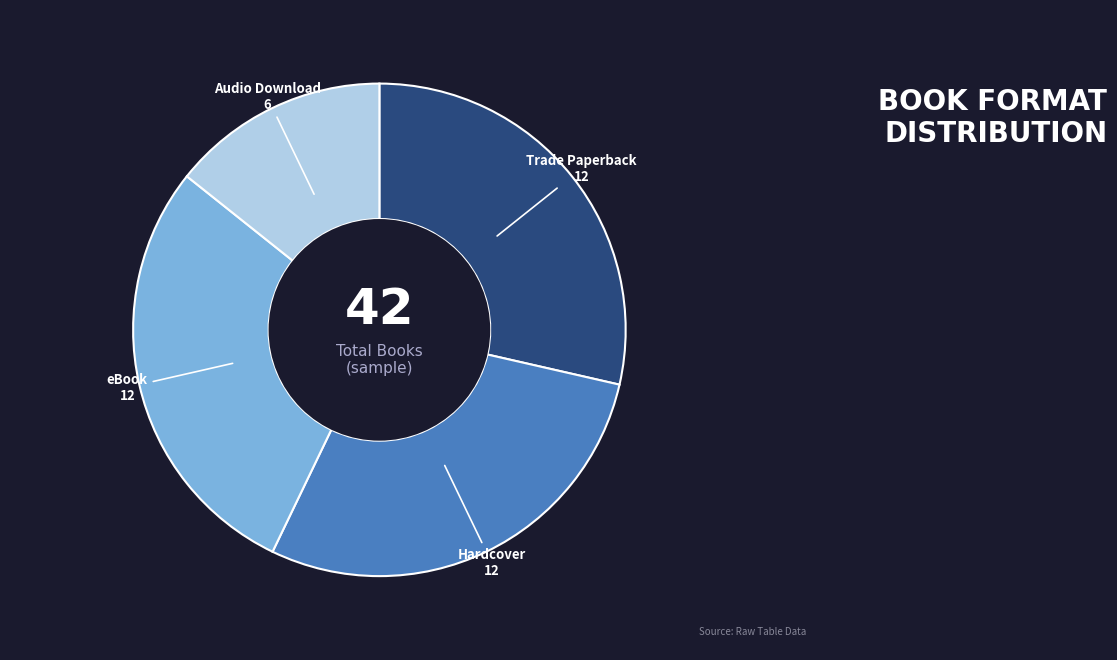

Does eBook account for over 50% of the chart?

No